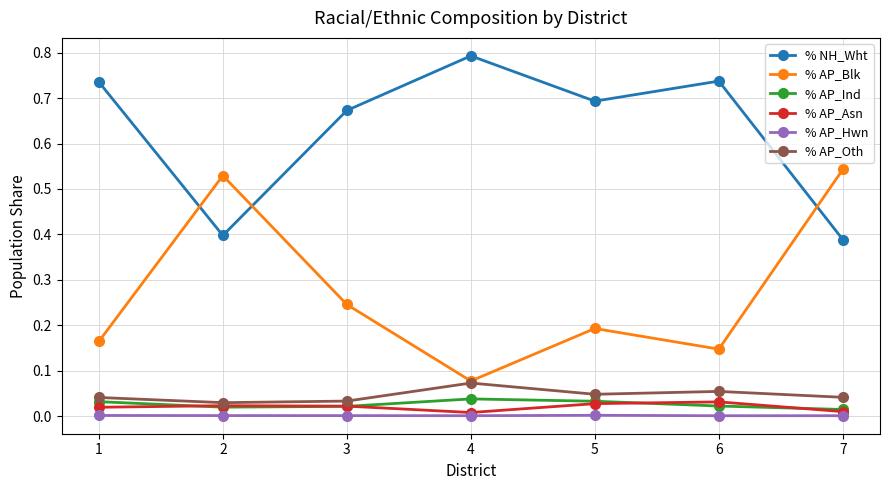

Which series has the largest range (max minus min)?

% AP_Blk